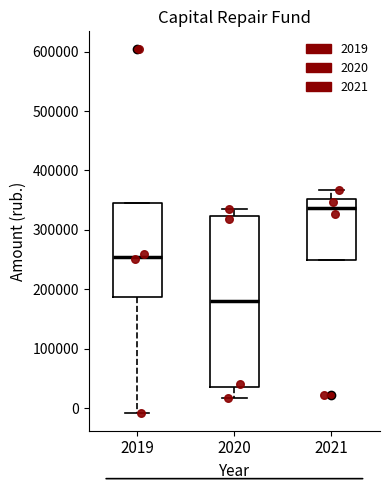

Which box has the lowest median line?

2020